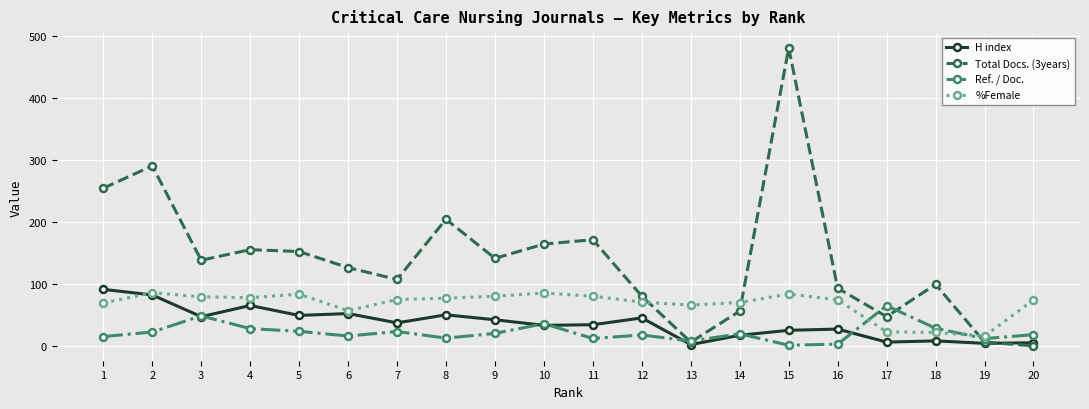

What is the value of the Total Docs. (3years) point at the 3rd from the left?

139.0